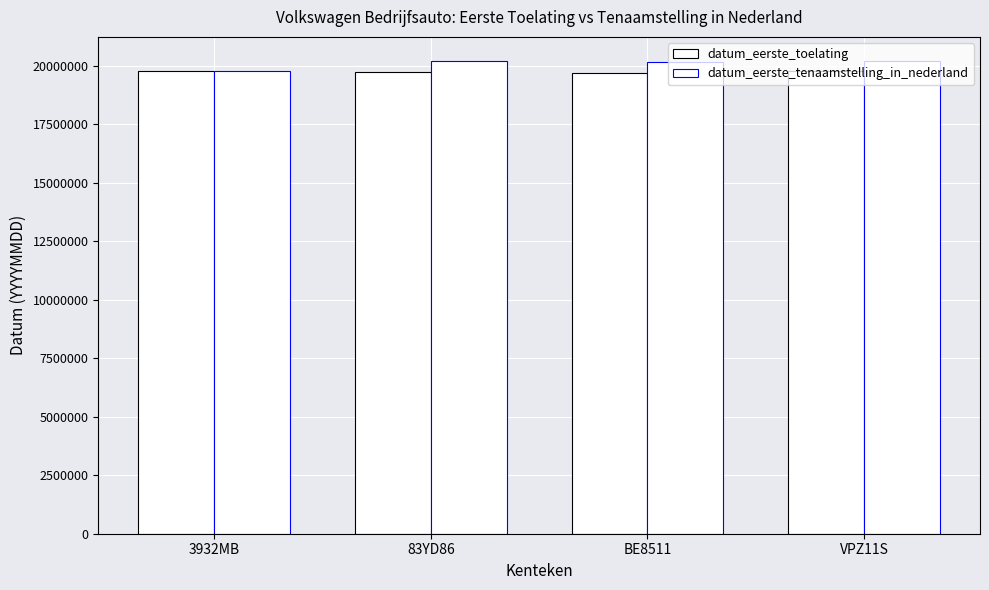

The datum_eerste_toelating series shows 19780310 at VPZ11S. True or false?

True